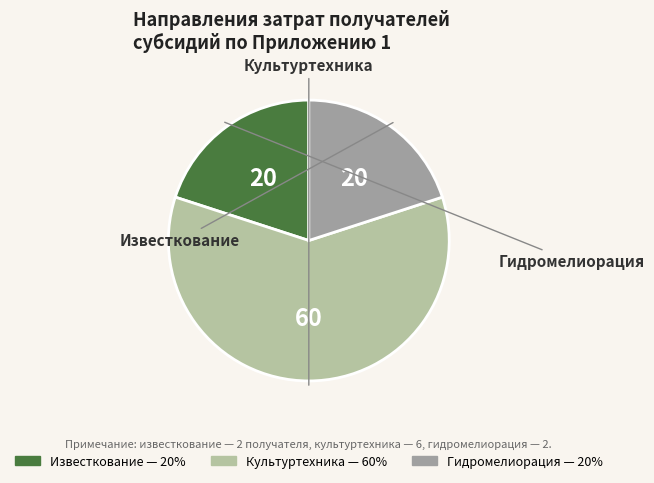

Does any single category account for the majority?

Yes